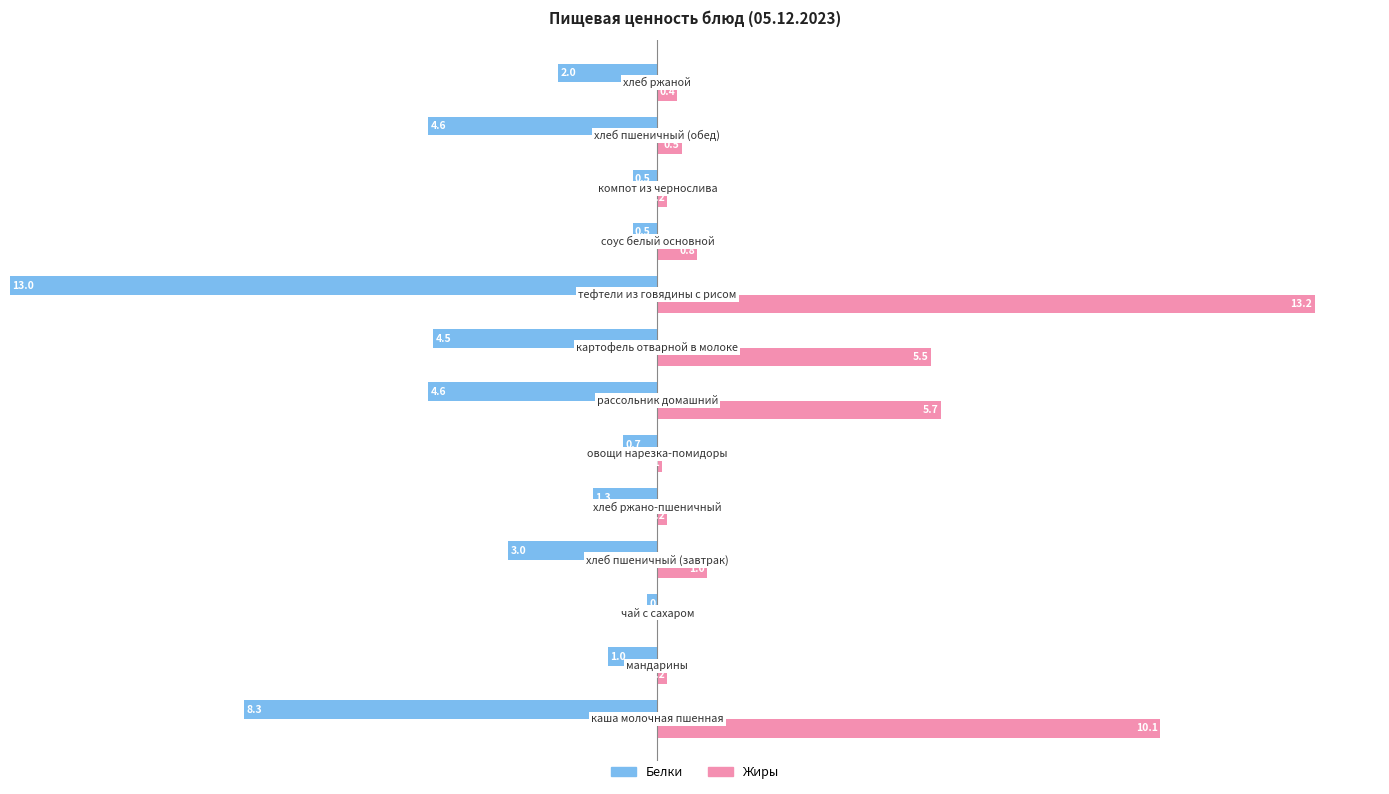

Reading left to right, extract all data points from this chart.

Белки: 8.3	1.0	0.2	3.0	1.3	0.7	4.6	4.5	13.0	0.5	0.5	4.6	2.0
Жиры: 10.1	0.2	0.0	1.0	0.2	0.1	5.7	5.5	13.2	0.8	0.2	0.5	0.4